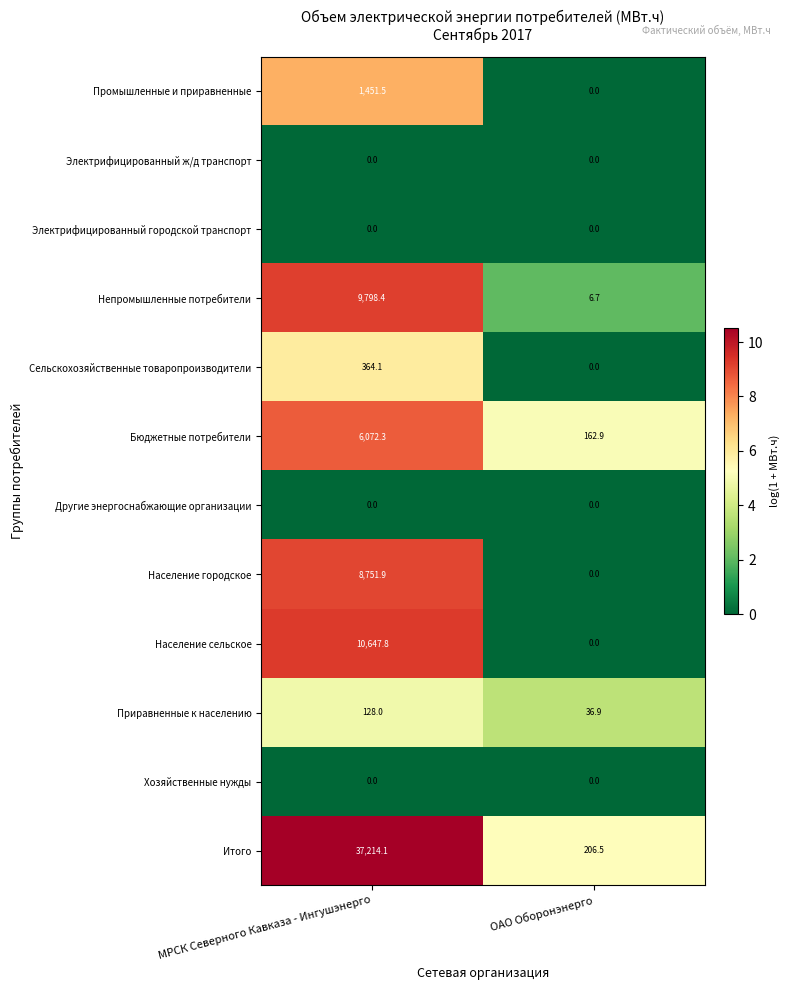

Which series has the widest spread of values?

Итого